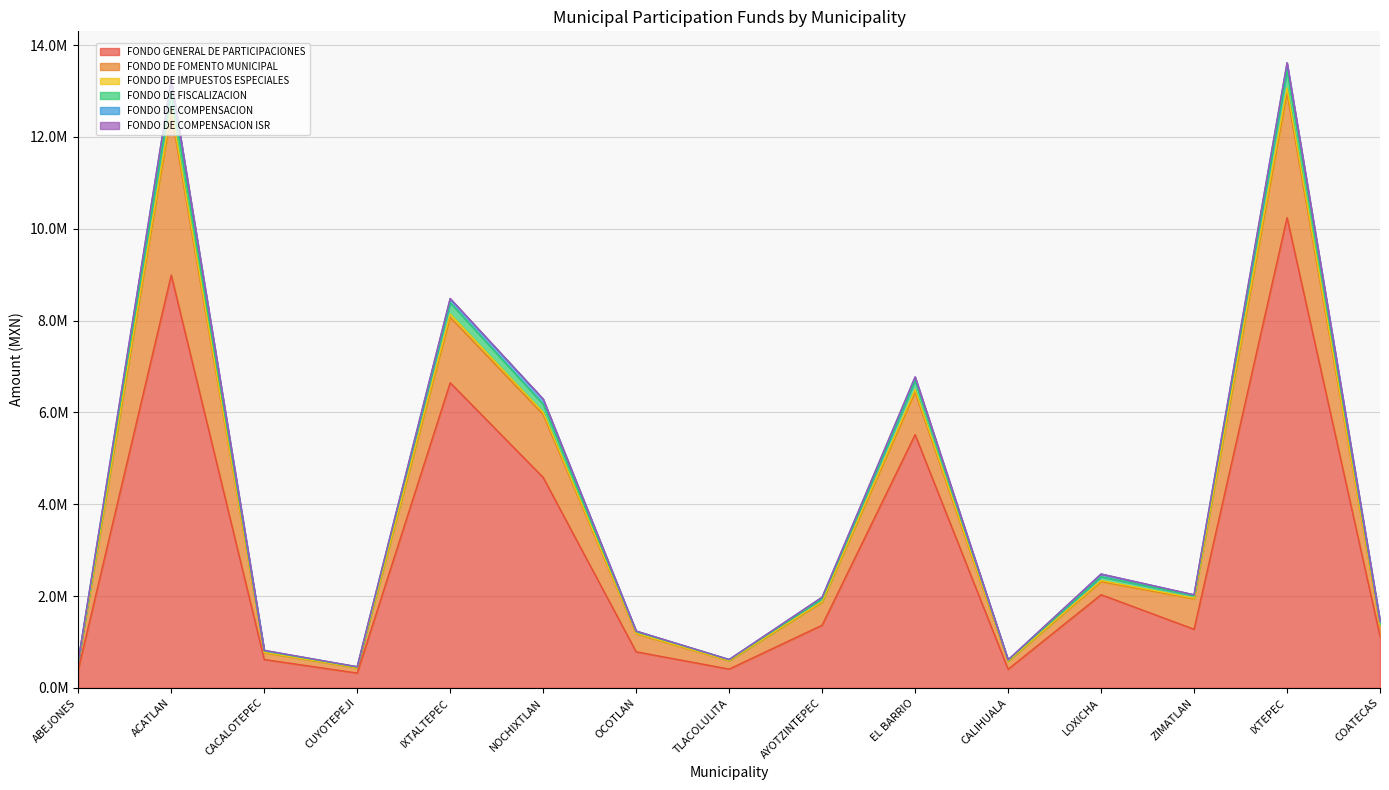

True or false: FONDO DE FISCALIZACION and FONDO GENERAL DE PARTICIPACIONES intersect in this chart.

False